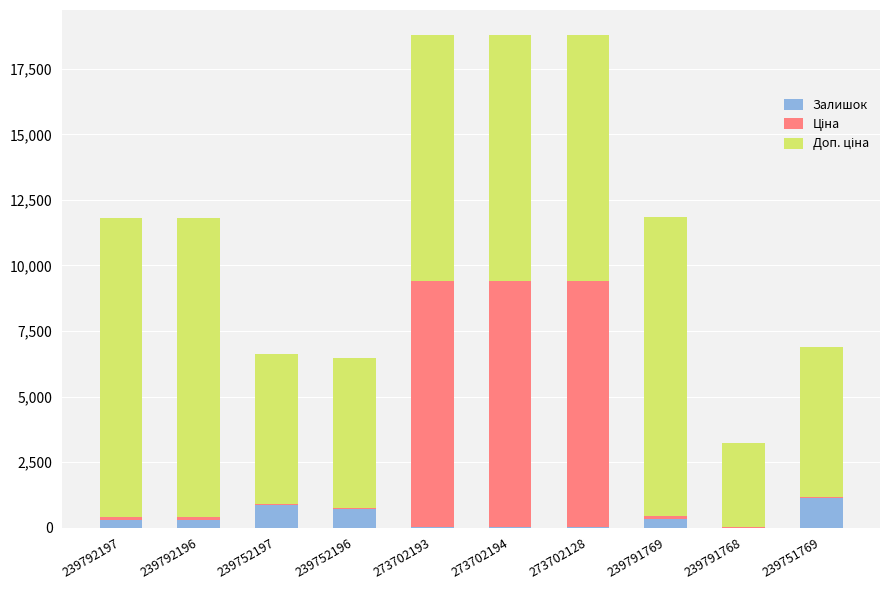

How many distinct data groups are displayed?

3